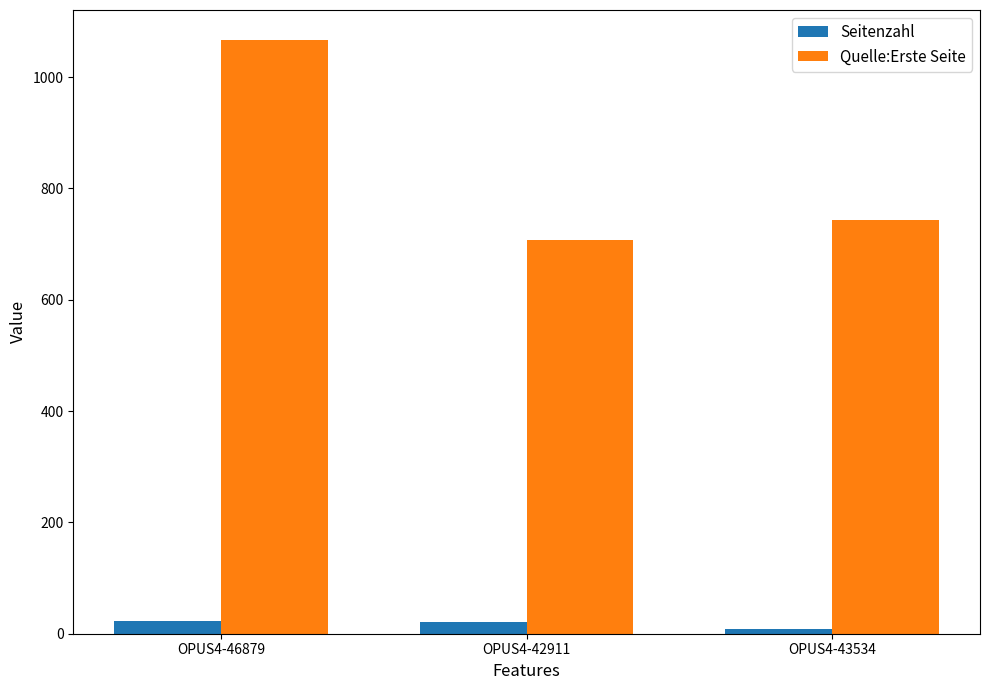

What is the greatest value displayed?

1067